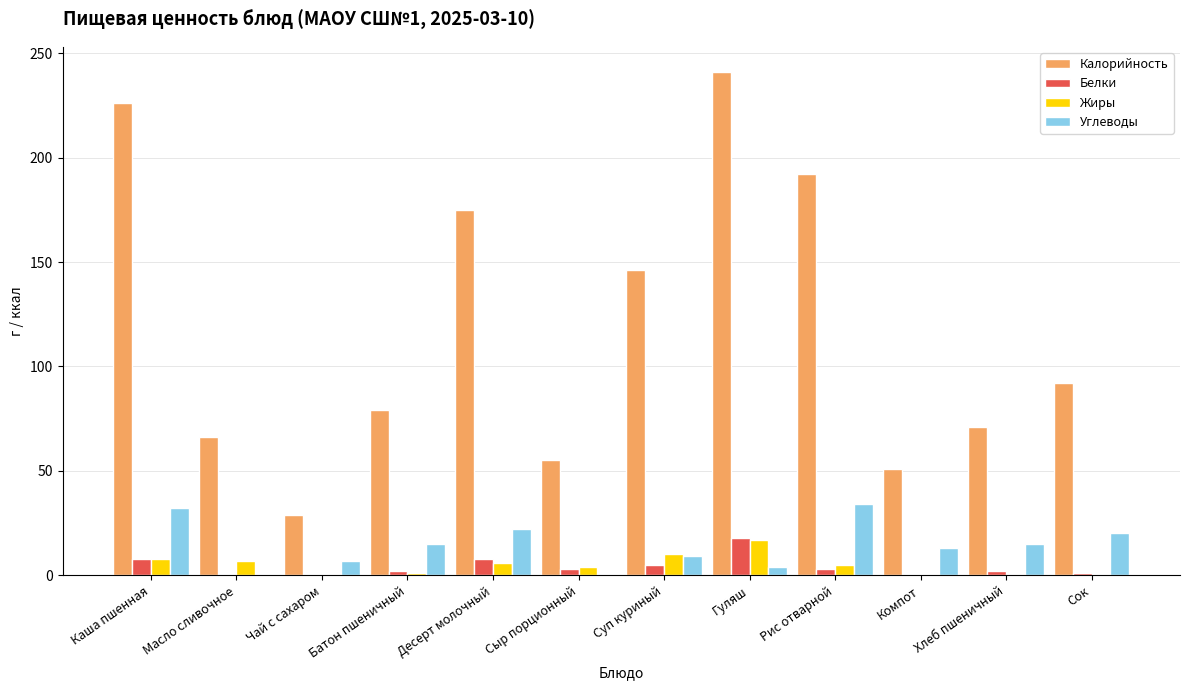

The value of Углеводы at Сок is 20. True or false?

True